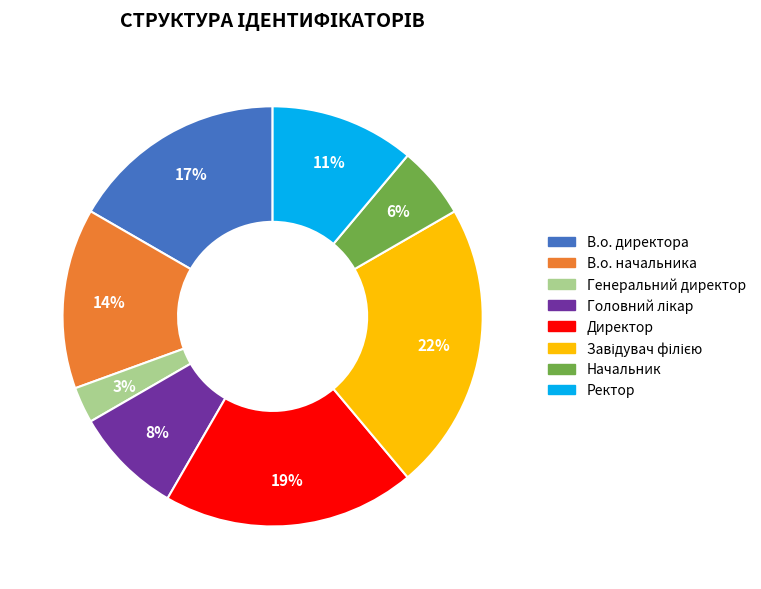

Which slice is the smallest?

Генеральний директор